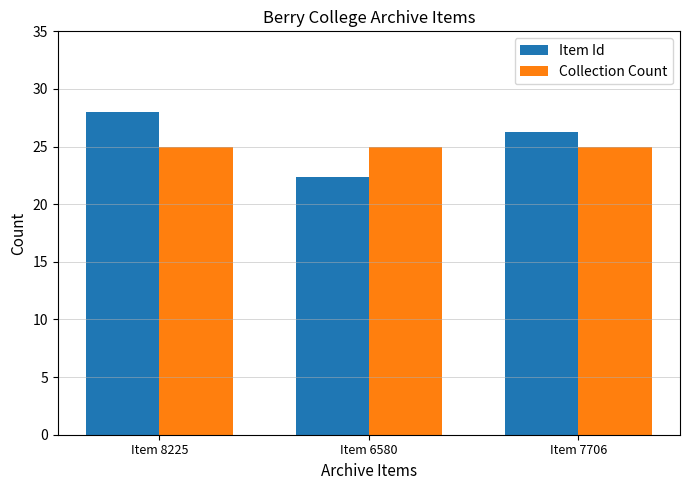

Which series has the largest total across all categories?

Item Id